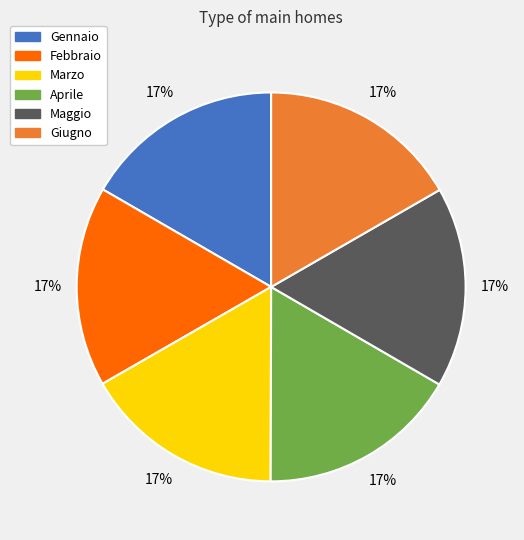

To the nearest percent, what is the average slice percentage?

17%